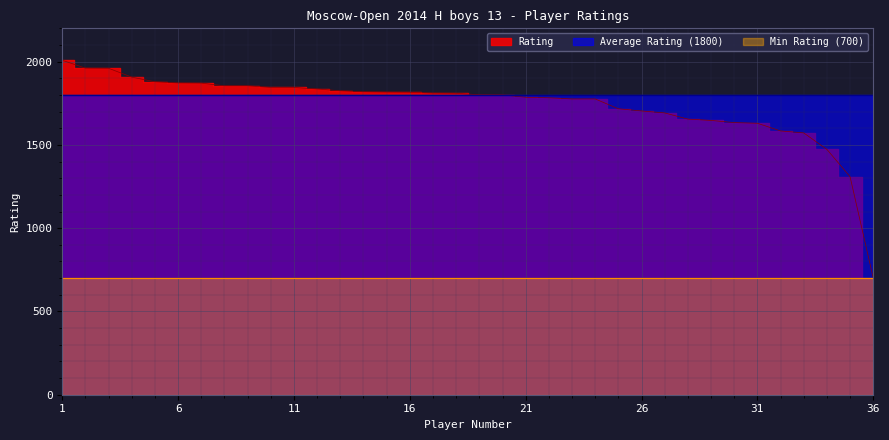

What is the maximum value for Min Rating?

700